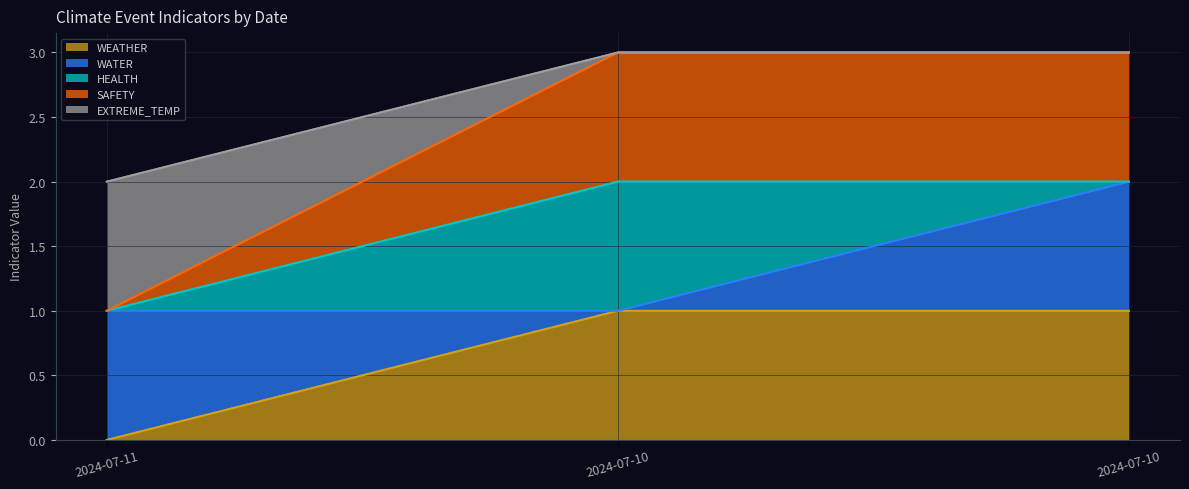

The value of WEATHER at 2024-07-10 is 1. True or false?

True